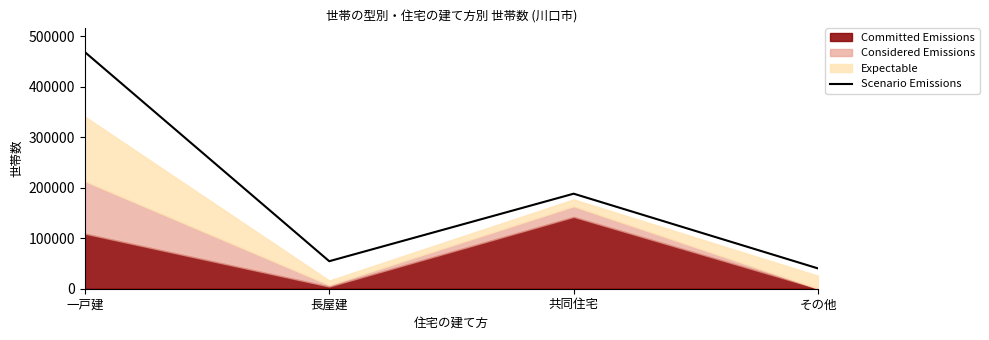

What is the greatest value displayed?

468460